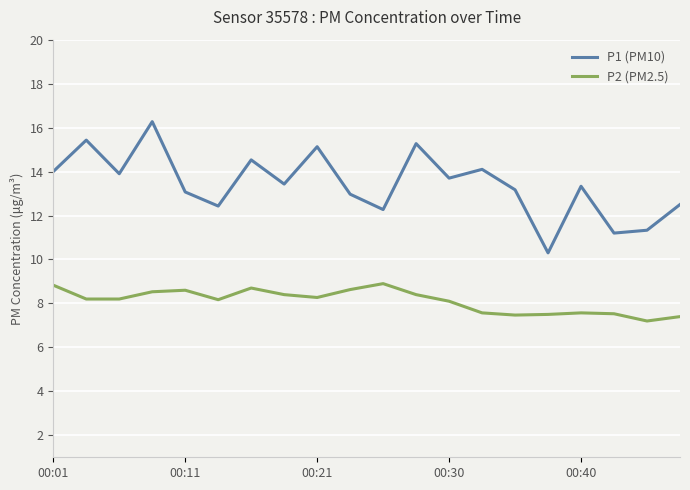

List the series in order of their overall mean, lowest first.

P2 (PM2.5), P1 (PM10)